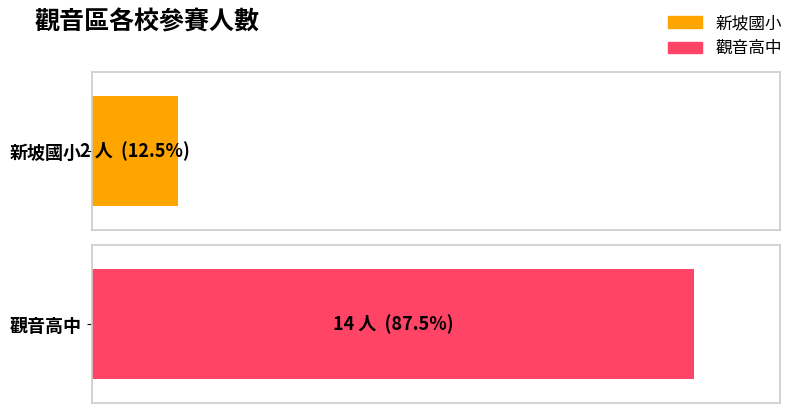

At which label is the value closest to 8?

新坡國小